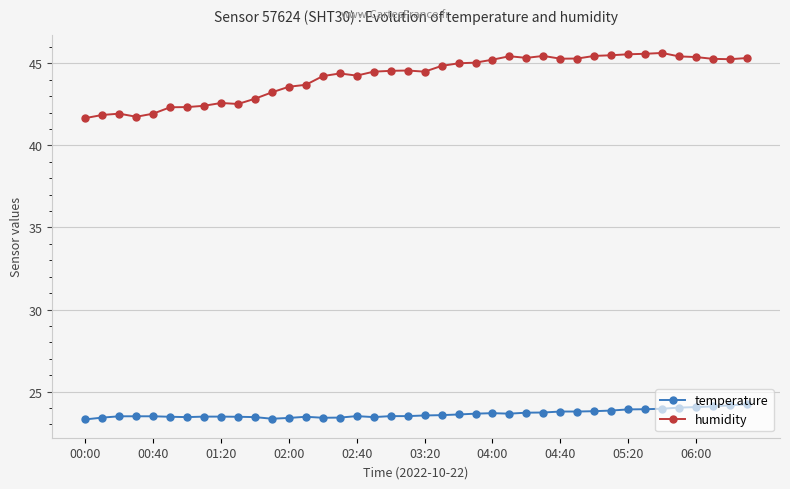

True or false: temperature and humidity cross at least once.

False